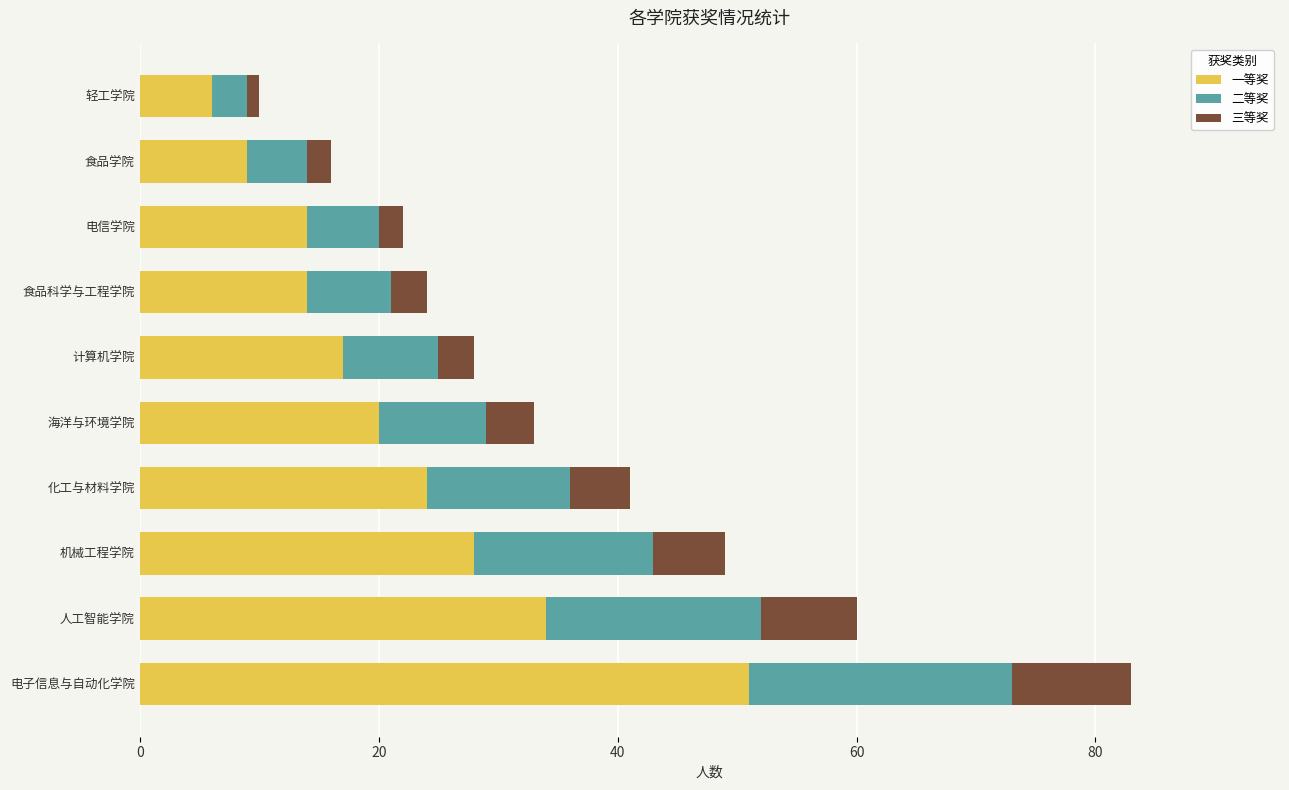

What is the total value across all series at 食品科学与工程学院?

24